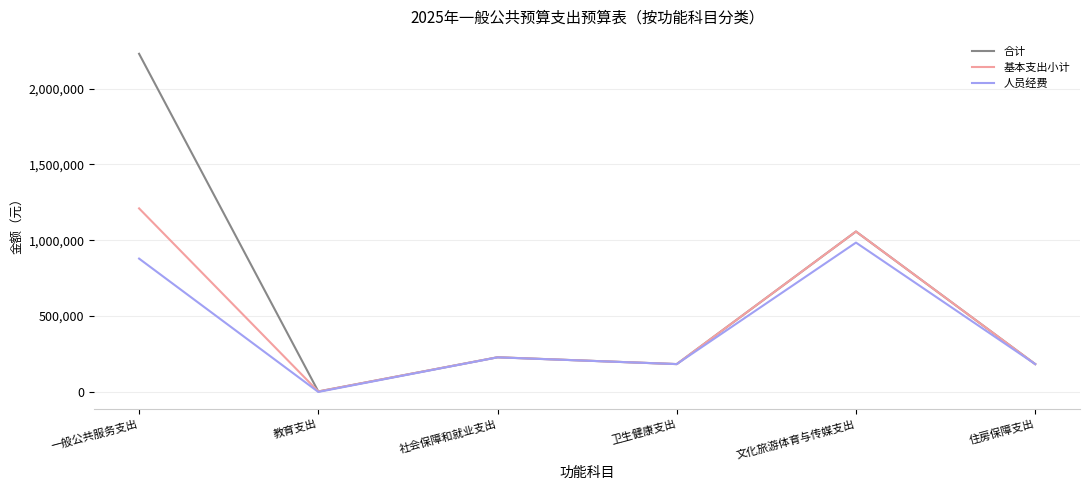

At which category does the chart reach its minimum across all series?

教育支出